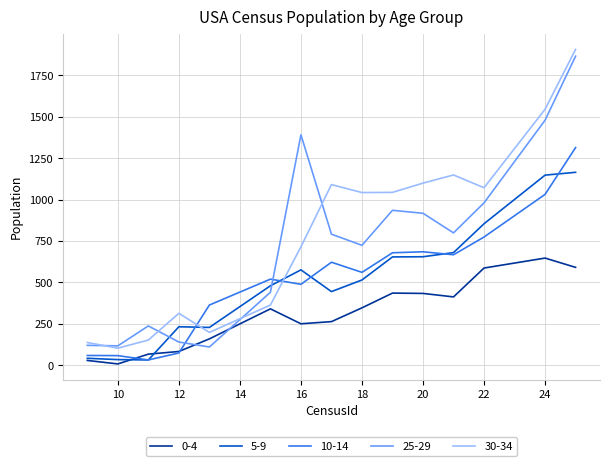

True or false: 25-29 has more than 0 interior local peaks.

True